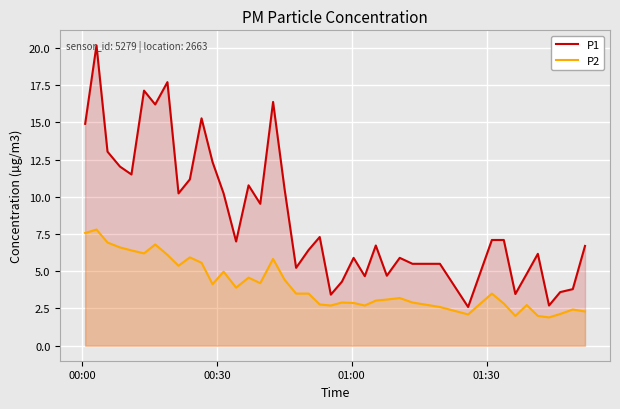

Which series has the largest total across all categories?

P1